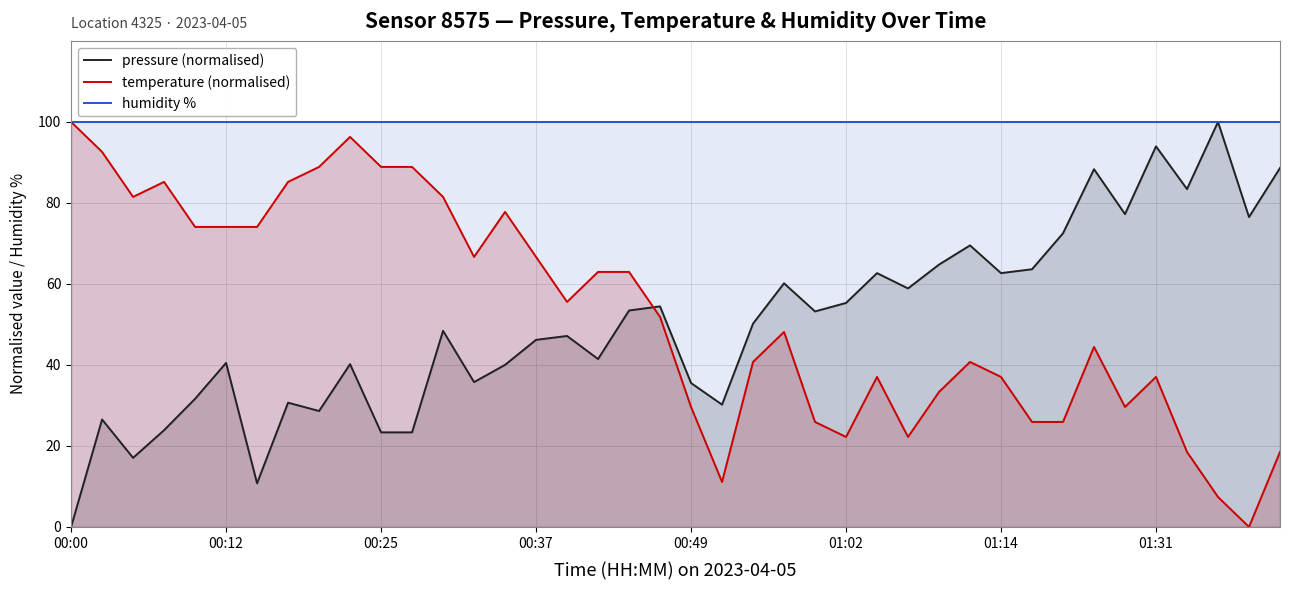

True or false: humidity % has a value of 25.9 at 24.

False